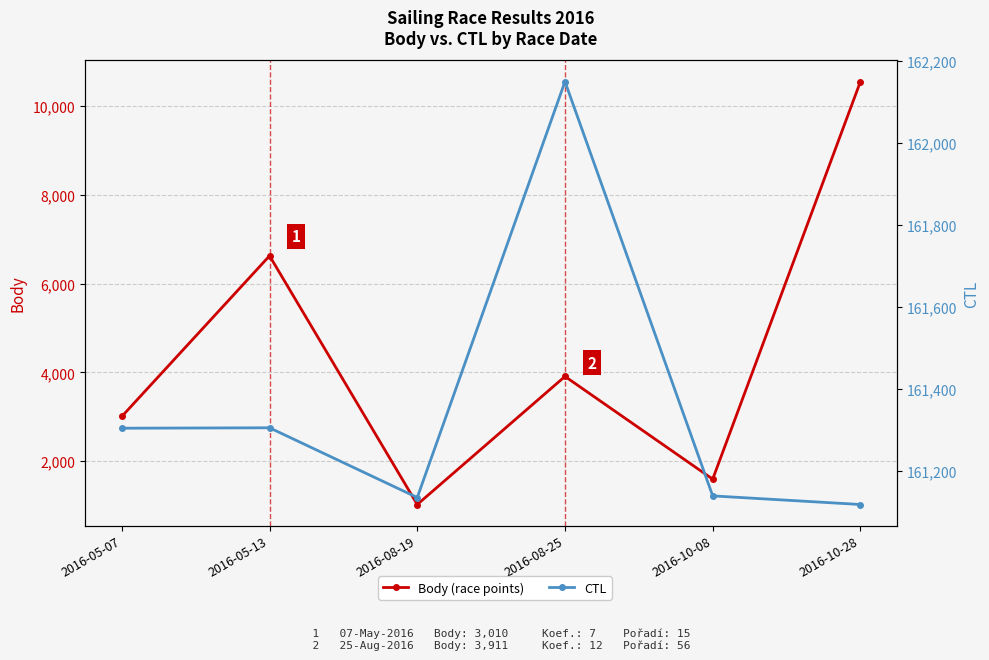

How many values in the Body (race points) series are below 3911?

3